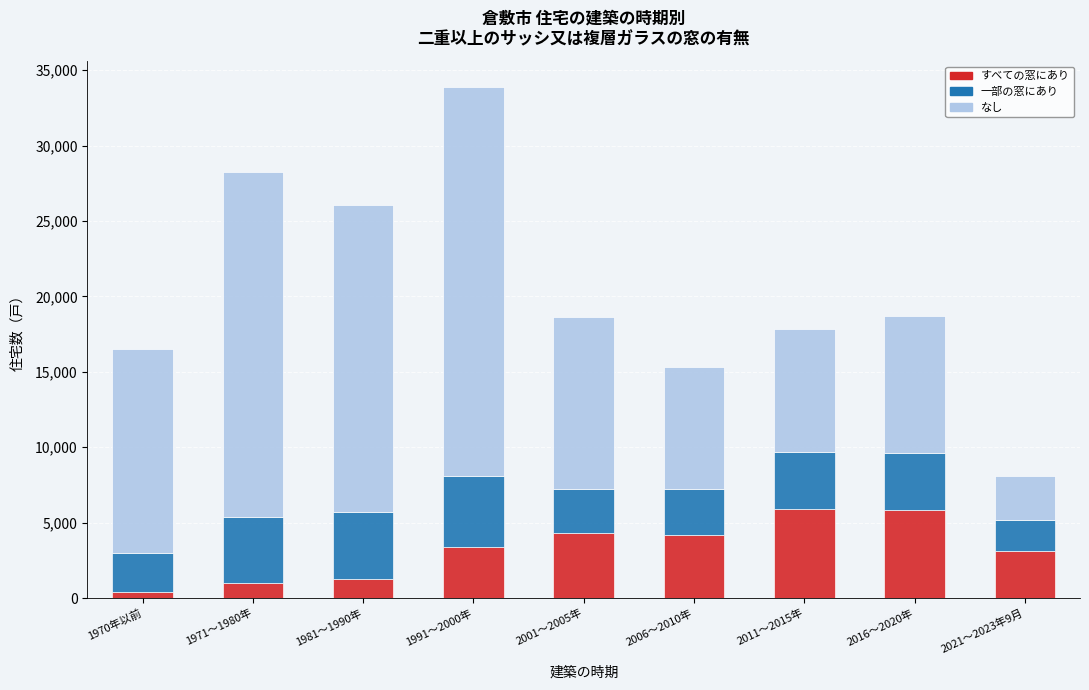

The すべての窓にあり series shows 5920 at 2011～2015年. True or false?

True